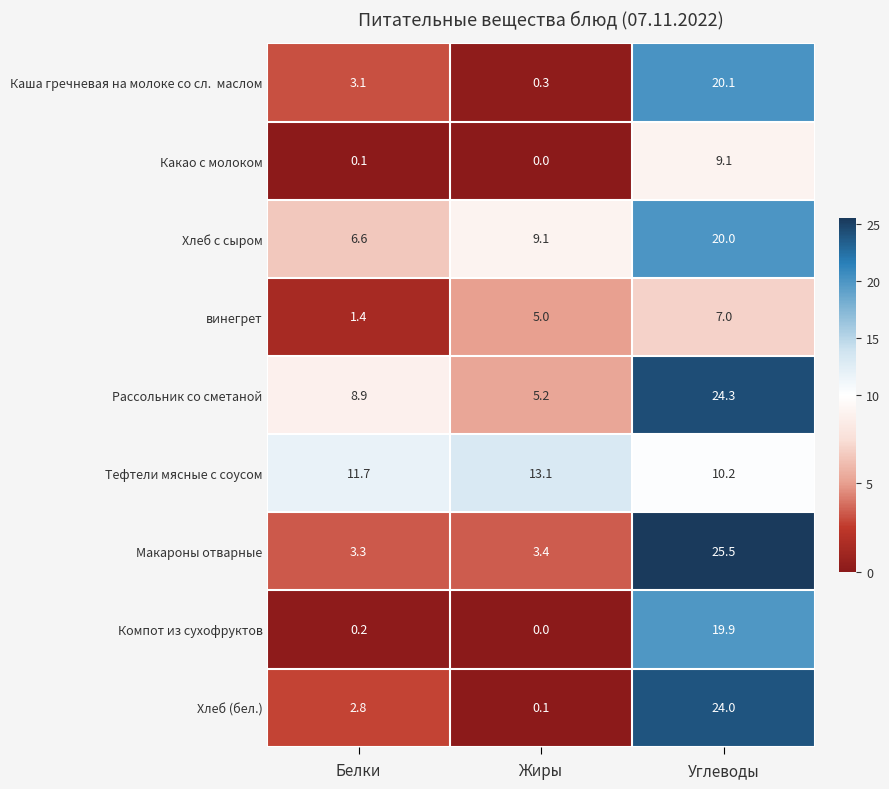

At which category is the sum across all series the highest?

Углеводы